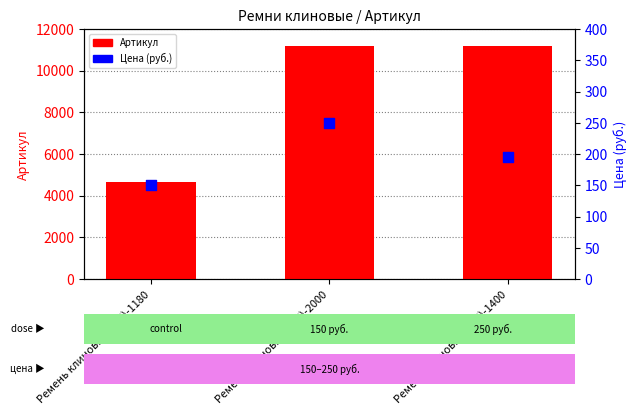

Which series reaches the maximum Y coordinate?

Артикул